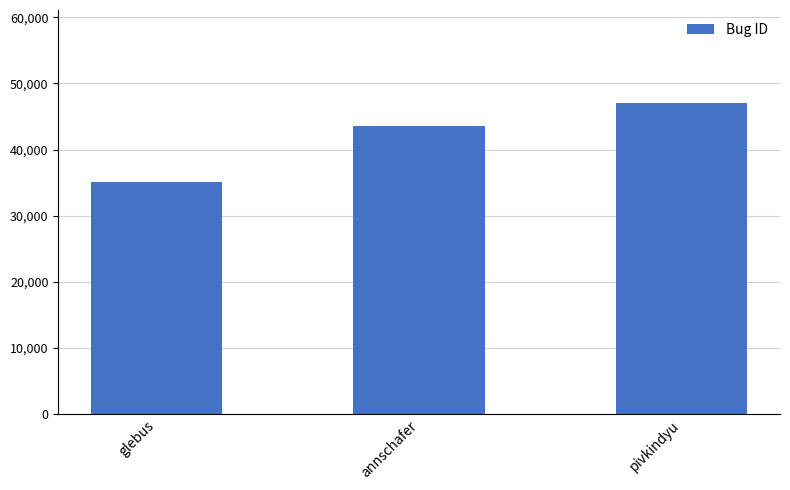

What is the average value?

41905